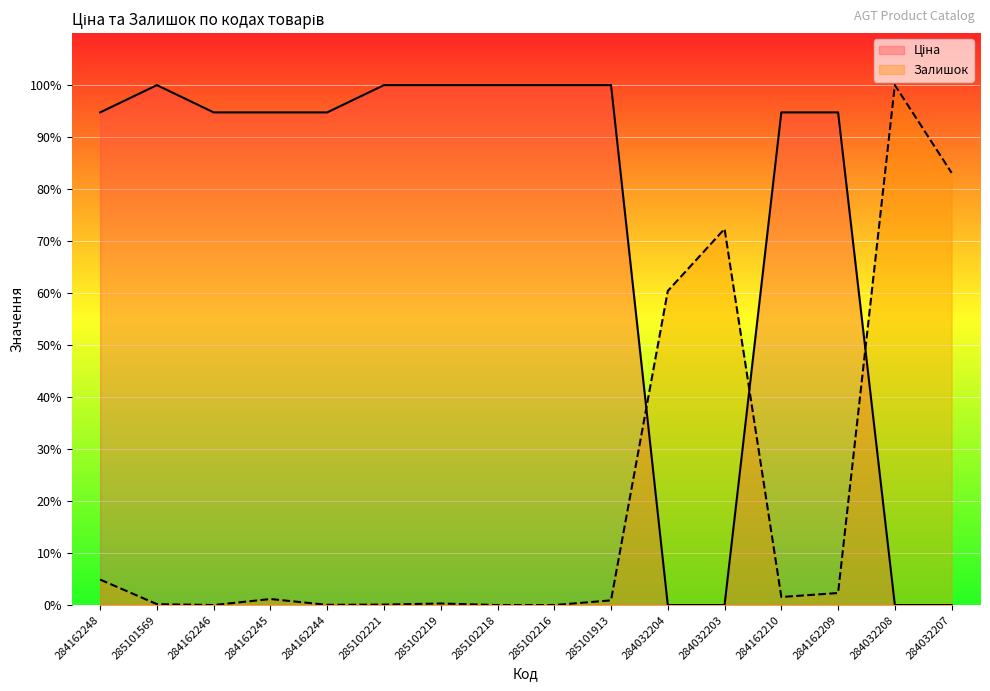

What is the maximum value shown in the chart?

100.0